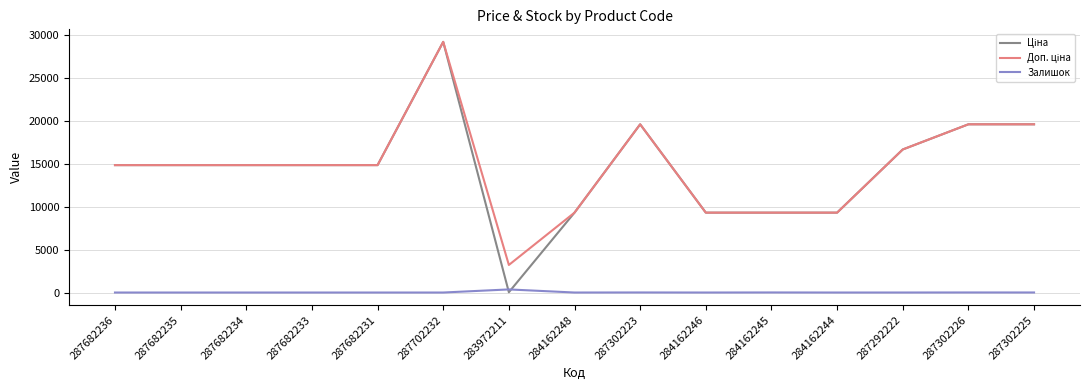

True or false: Залишок has a value of 0.0 at 287702232.

True